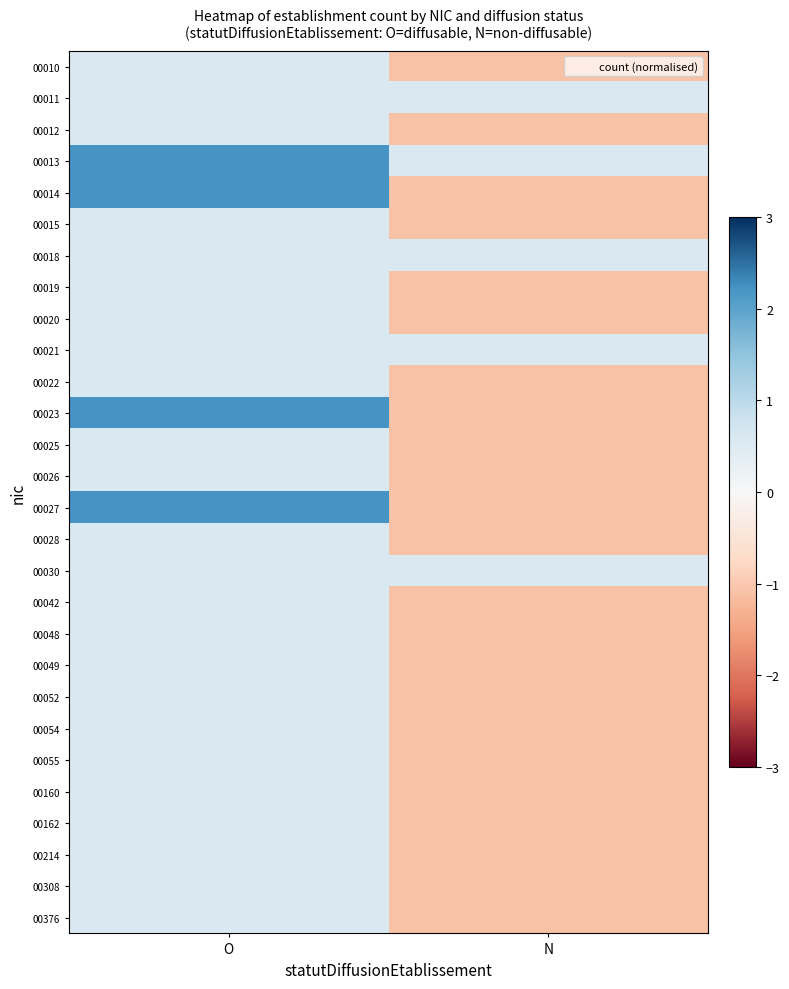

Reading right to left, list all the values displayed in this chart.

00010: N=-1.1	O=0.6
00011: N=0.6	O=0.6
00012: N=-1.1	O=0.6
00013: N=0.6	O=2.2
00014: N=-1.1	O=2.2
00015: N=-1.1	O=0.6
00018: N=0.6	O=0.6
00019: N=-1.1	O=0.6
00020: N=-1.1	O=0.6
00021: N=0.6	O=0.6
00022: N=-1.1	O=0.6
00023: N=-1.1	O=2.2
00025: N=-1.1	O=0.6
00026: N=-1.1	O=0.6
00027: N=-1.1	O=2.2
00028: N=-1.1	O=0.6
00030: N=0.6	O=0.6
00042: N=-1.1	O=0.6
00048: N=-1.1	O=0.6
00049: N=-1.1	O=0.6
00052: N=-1.1	O=0.6
00054: N=-1.1	O=0.6
00055: N=-1.1	O=0.6
00160: N=-1.1	O=0.6
00162: N=-1.1	O=0.6
00214: N=-1.1	O=0.6
00308: N=-1.1	O=0.6
00376: N=-1.1	O=0.6